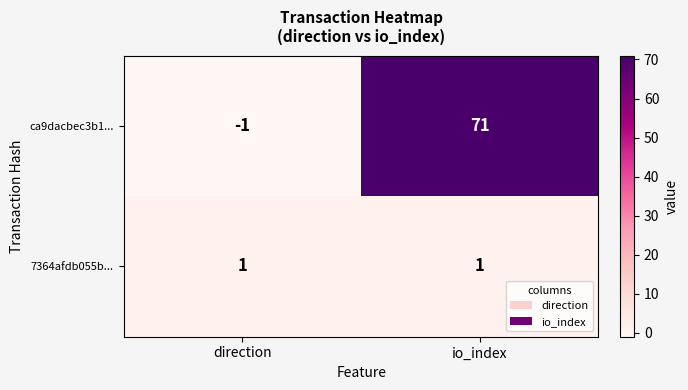

Rank the series by their maximum value, from highest to lowest.

ca9dacbec3b1..., 7364afdb055b...